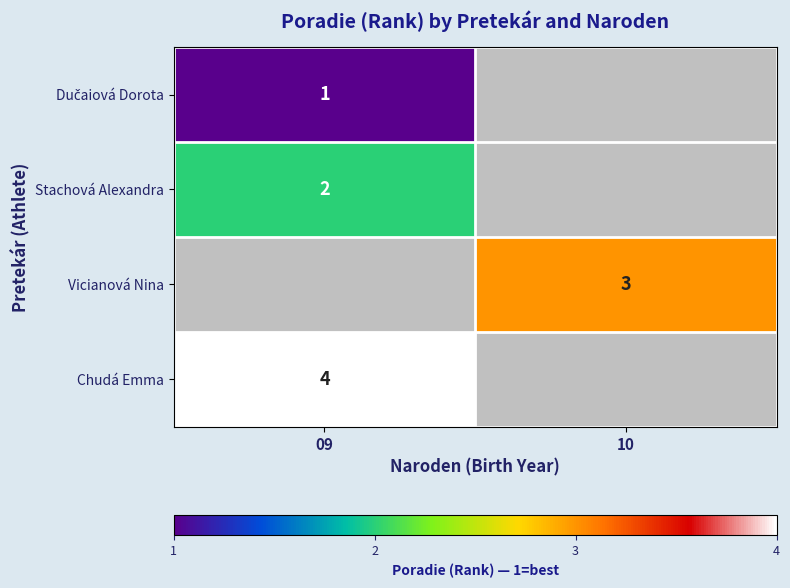

Count the number of data series in this chart.

4